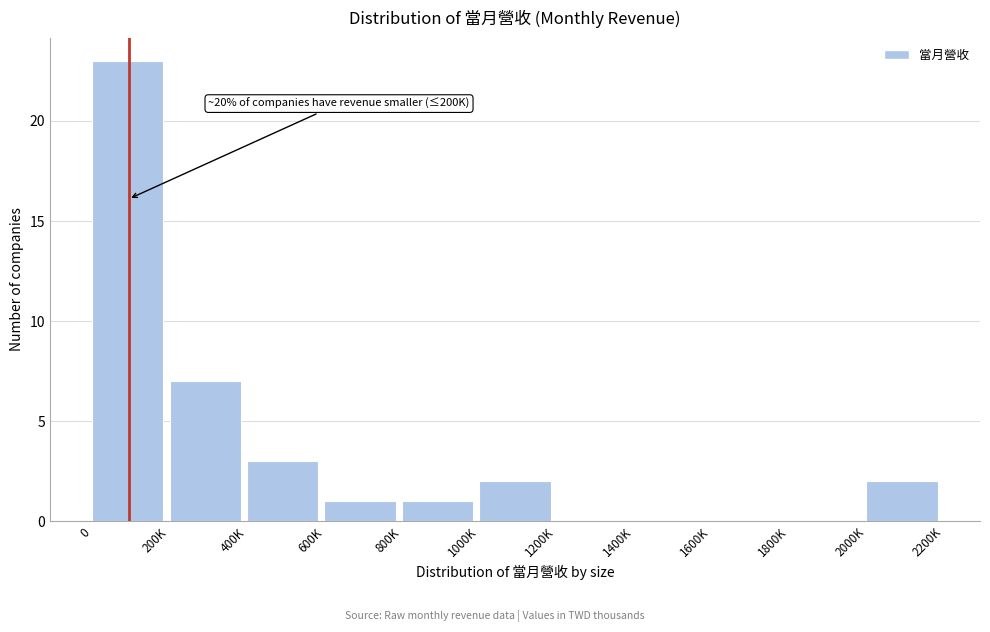

Reading left to right, list all the values displayed in this chart.

0=23	200K=7	400K=3	600K=1	800K=1	1000K=2	1200K=0	1400K=0	1600K=0	1800K=0	2000K=2